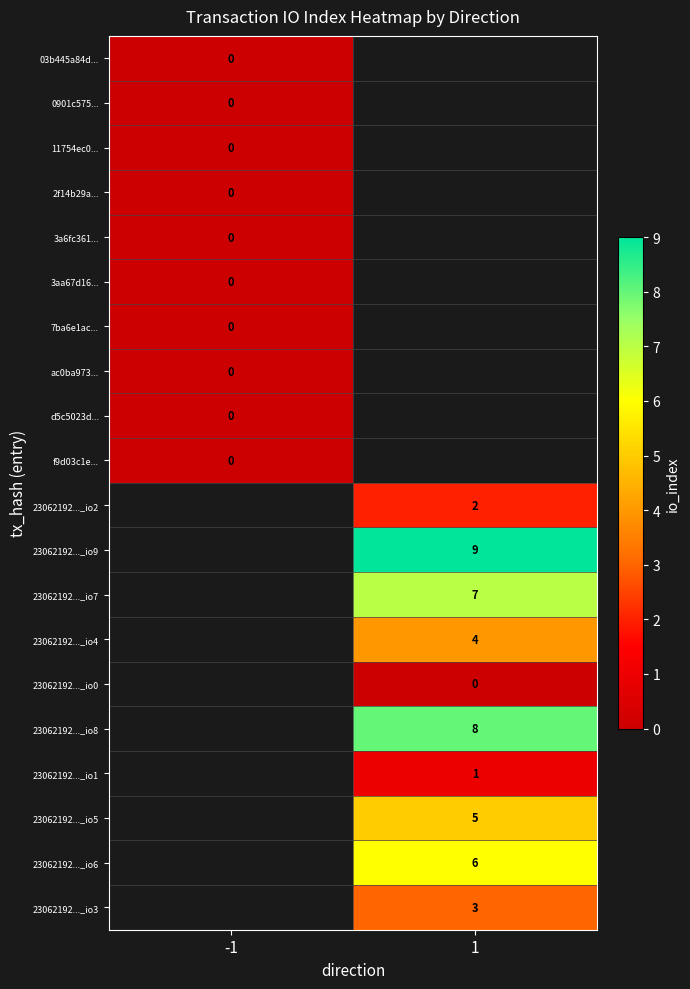

The 23062192..._io9 series shows 2.7 at 1. True or false?

False